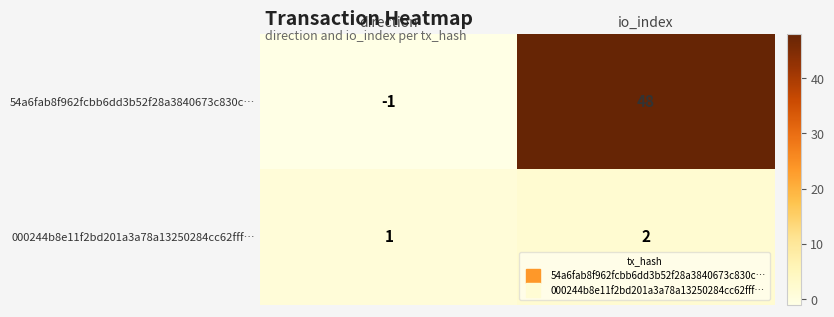

Between direction and io_index, which series saw the biggest shift?

54a6fab8f962fcbb6dd3b52f28a3840673c830c…